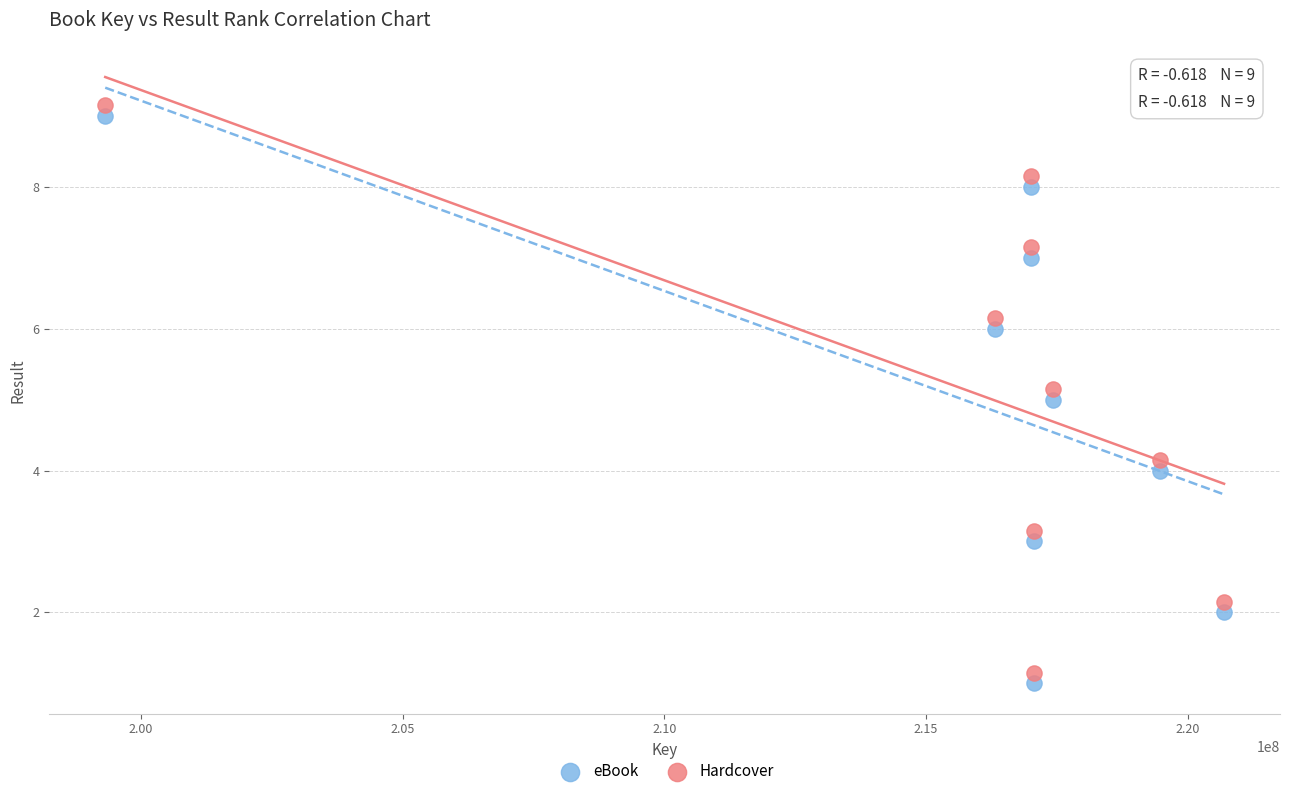

What is the X range (max minus min) for the scatter plot?

21384743.0